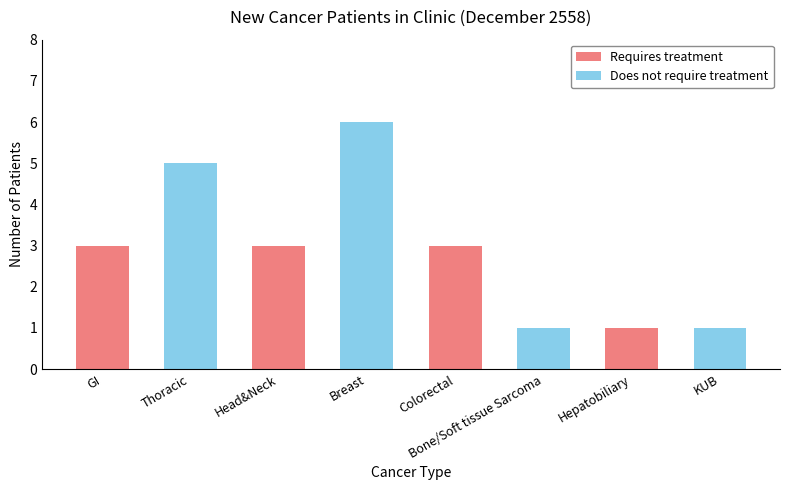

At which category does the chart reach its peak across all series?

Breast